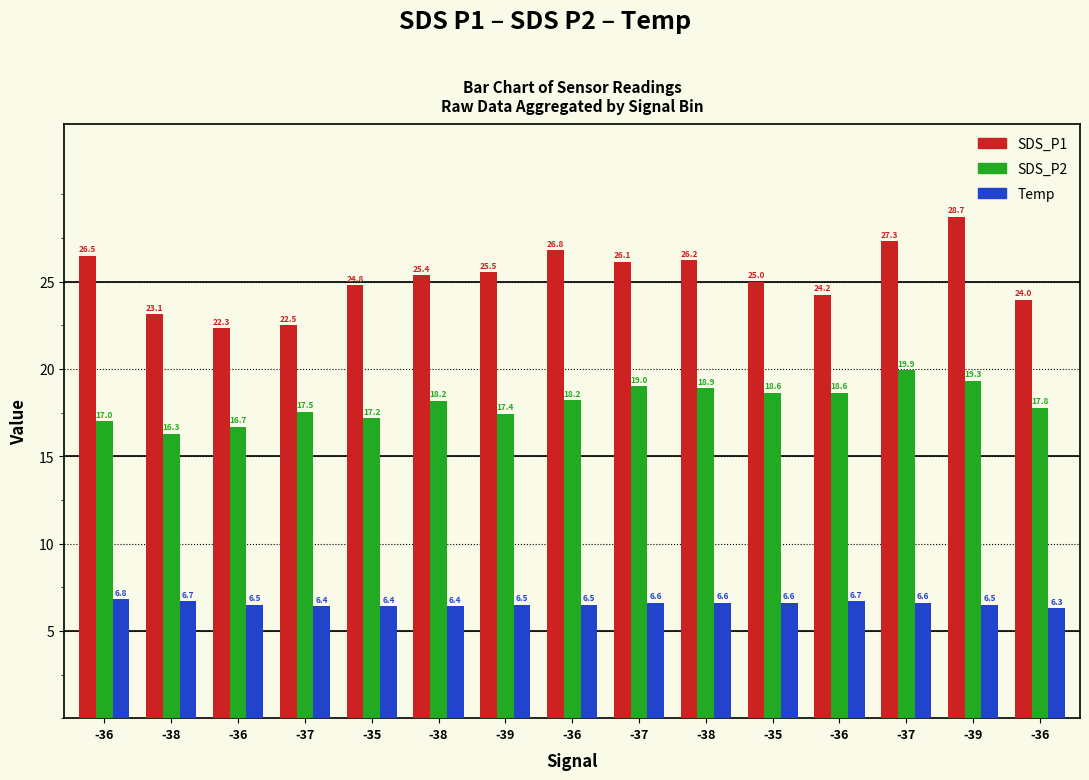

How many bars are there in each group?

3